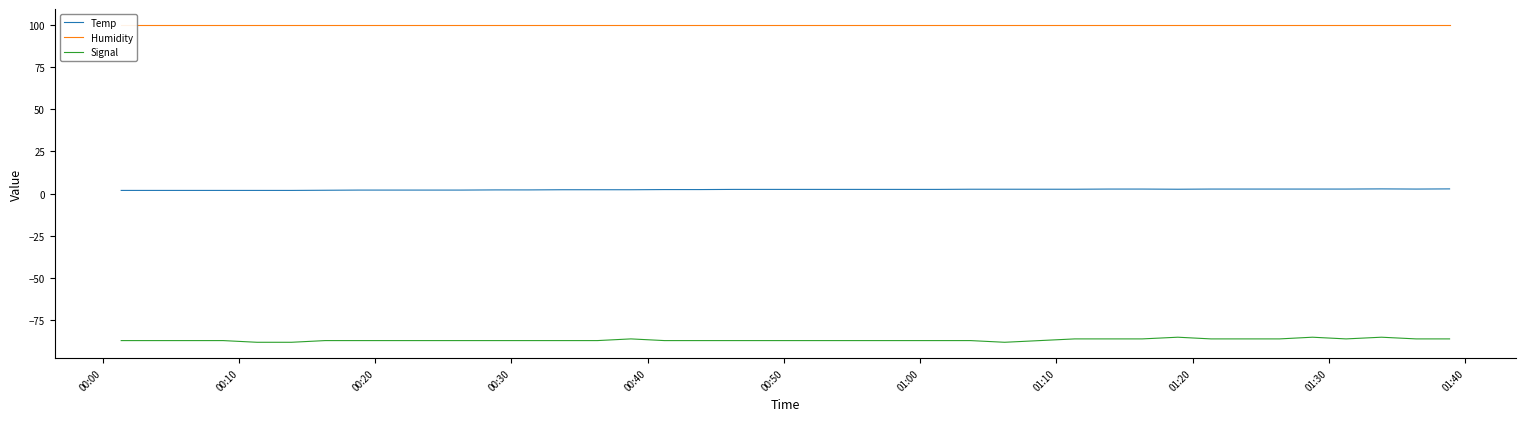

What is the maximum value for Temp?

2.8